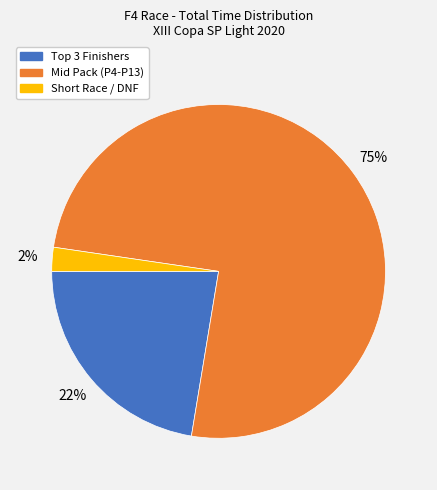

Combined, do Mid Pack (P4-P13) and Short Race / DNF account for over 50%?

Yes